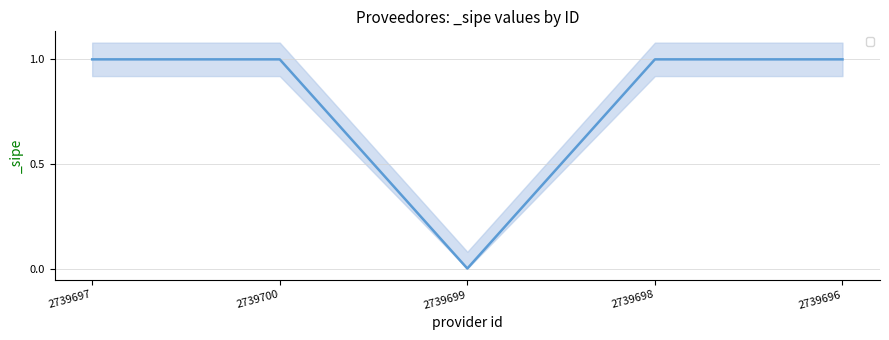

How many series are shown in this chart?

1